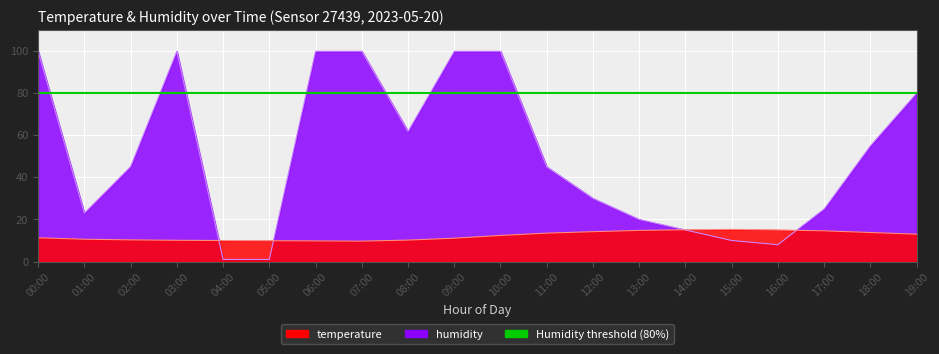

Rank the series at 08:00 from highest to lowest value.

humidity, temperature